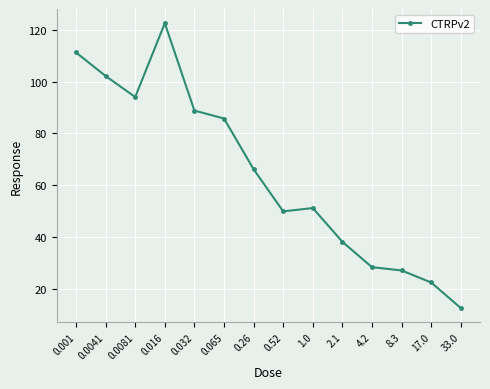

At which category does the data reach its first local peak?

0.016